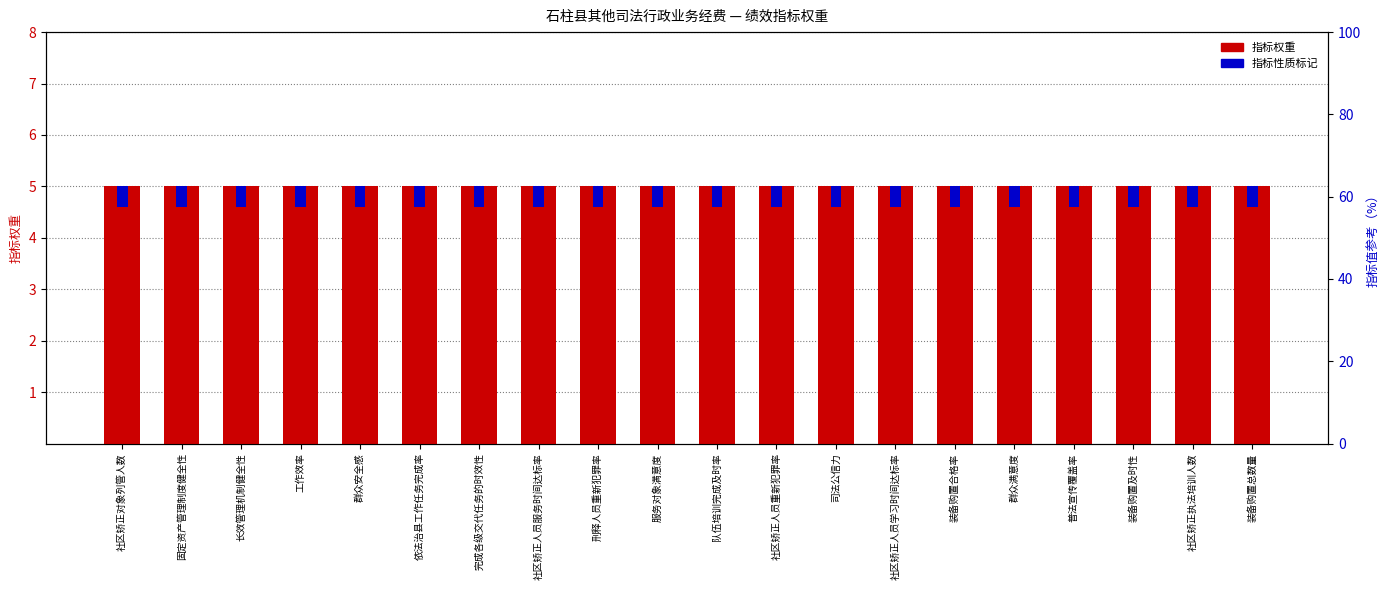

What value does the 指标性质标记 series have at 装备购置及时性?

0.4